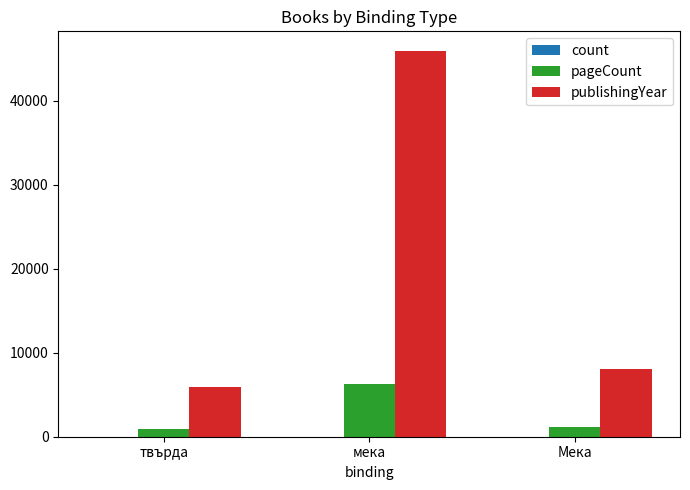

Which series changed the most between мека and Мека?

publishingYear